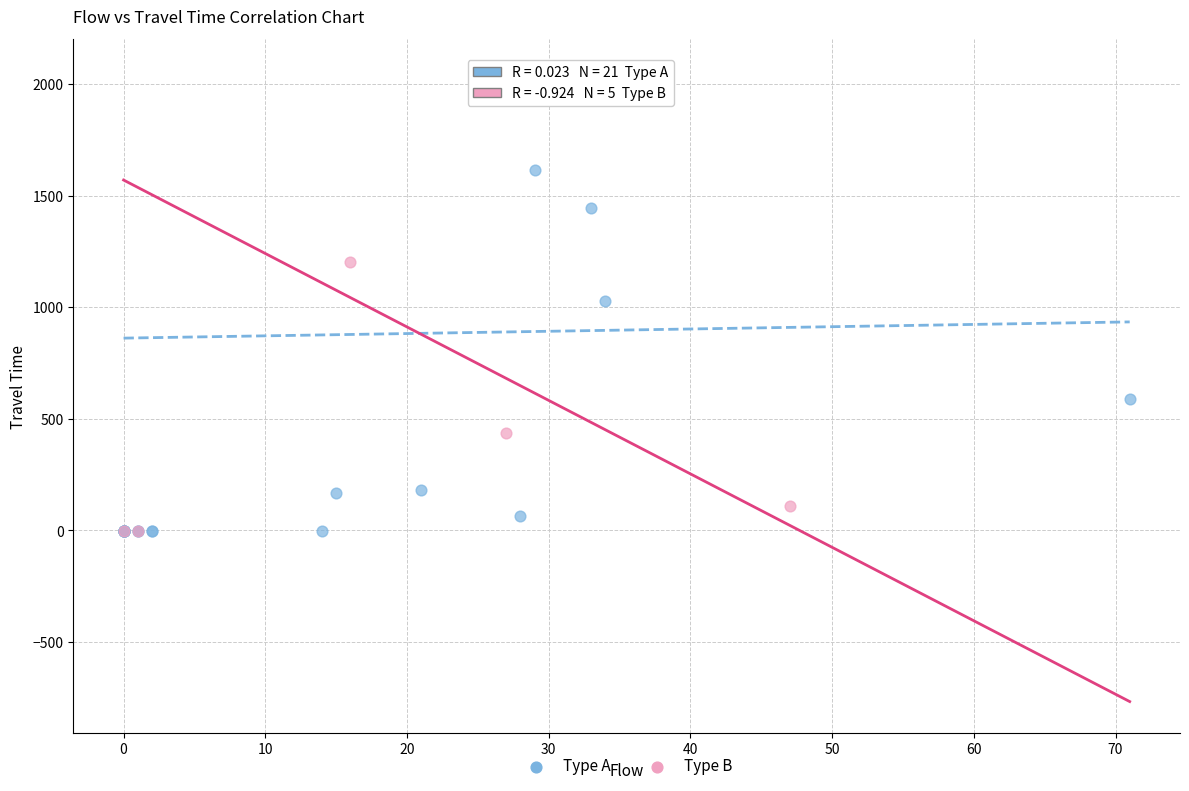

Which series has the widest spread of Y values?

Type A